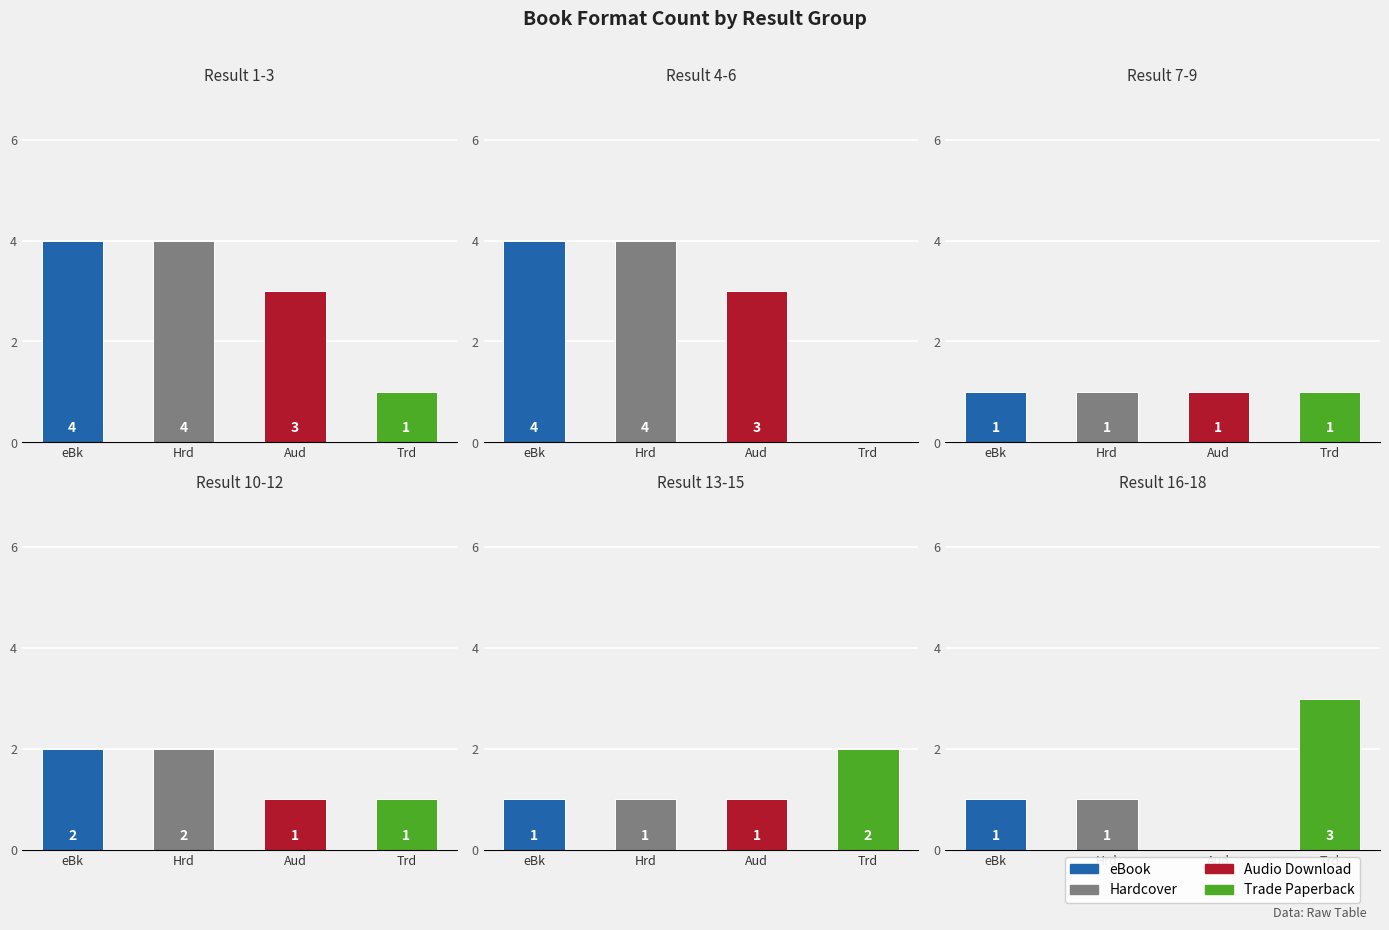

What is the maximum value for Result 7-9?

1